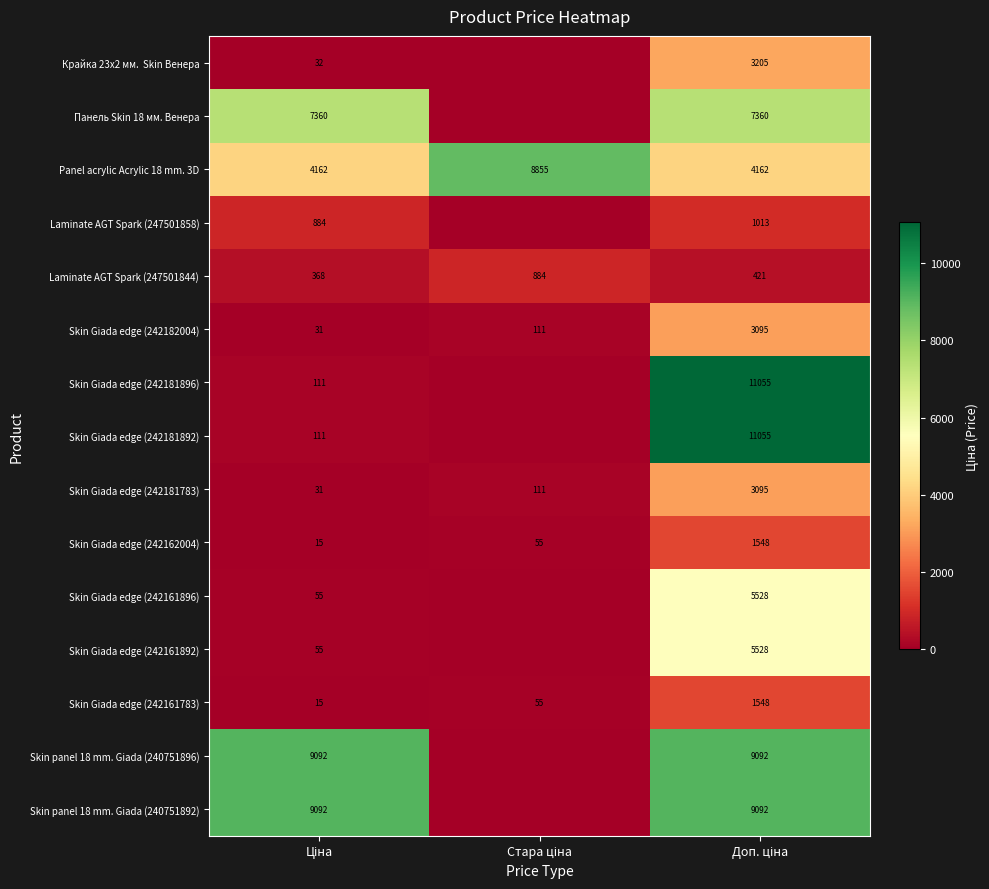

What is the lowest value of the Panel acrylic Acrylic 18 mm. 3D series?

4162